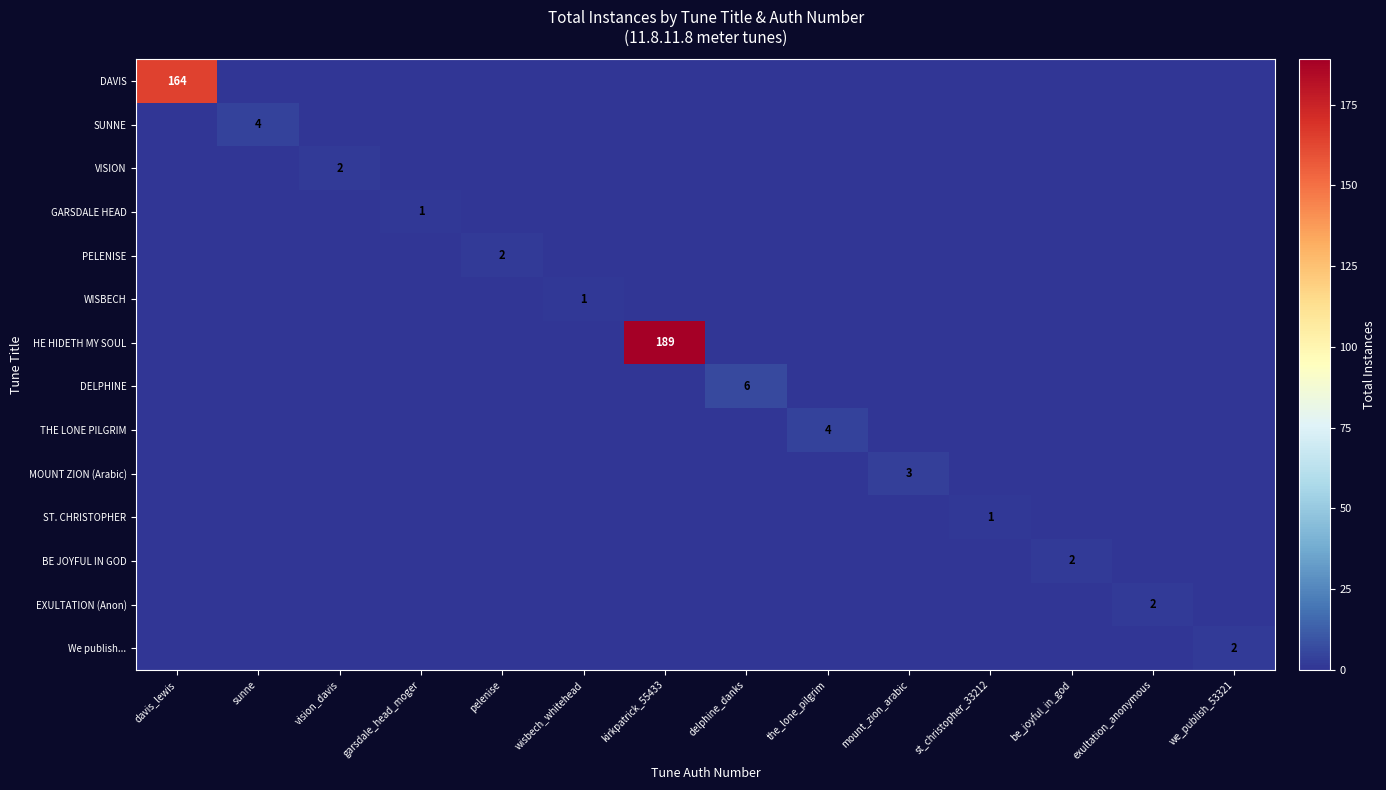

What is the total value across all series at st_christopher_33212?

1